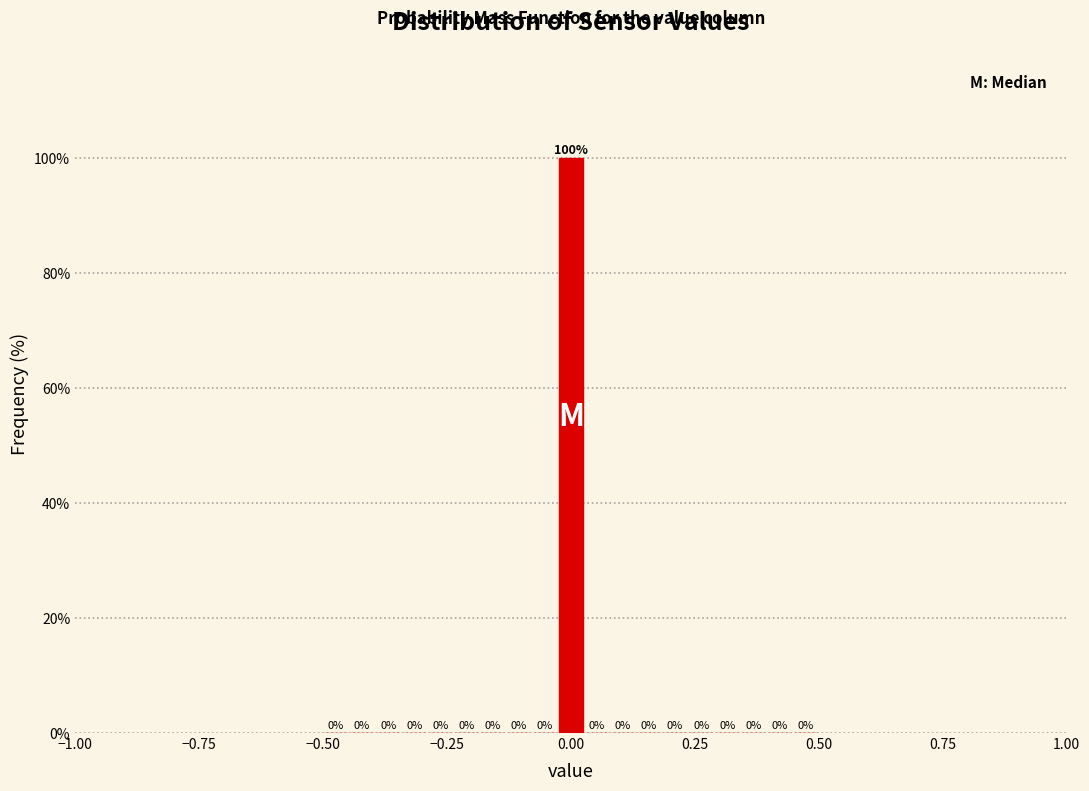

Around what value on the x-axis is the tallest bar? Give the approximate position of its centre, as read against the axis.

0.00